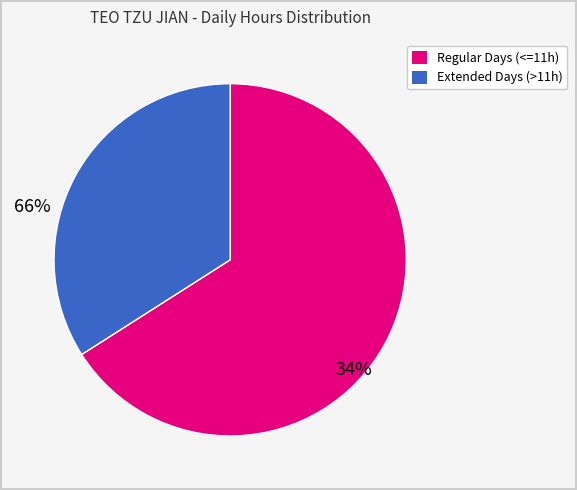

Is there any slice that represents more than half of the pie?

Yes